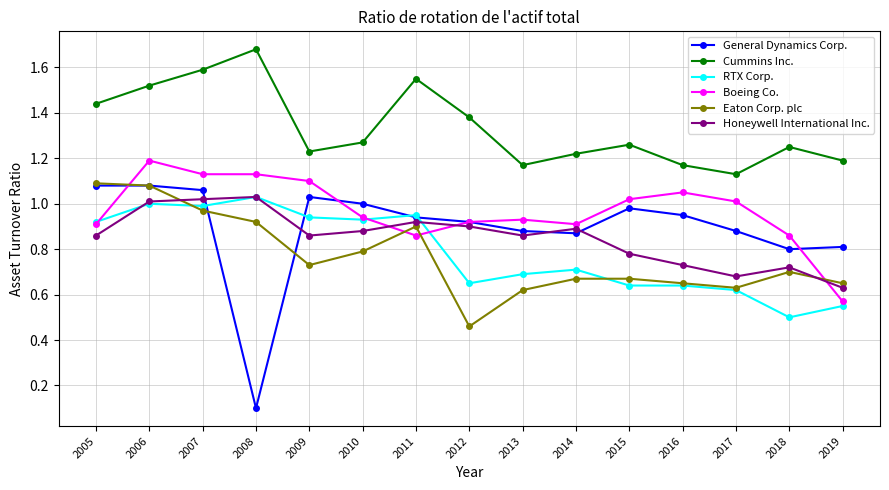

Which series changed the most between 2005 and 2013?

Eaton Corp. plc